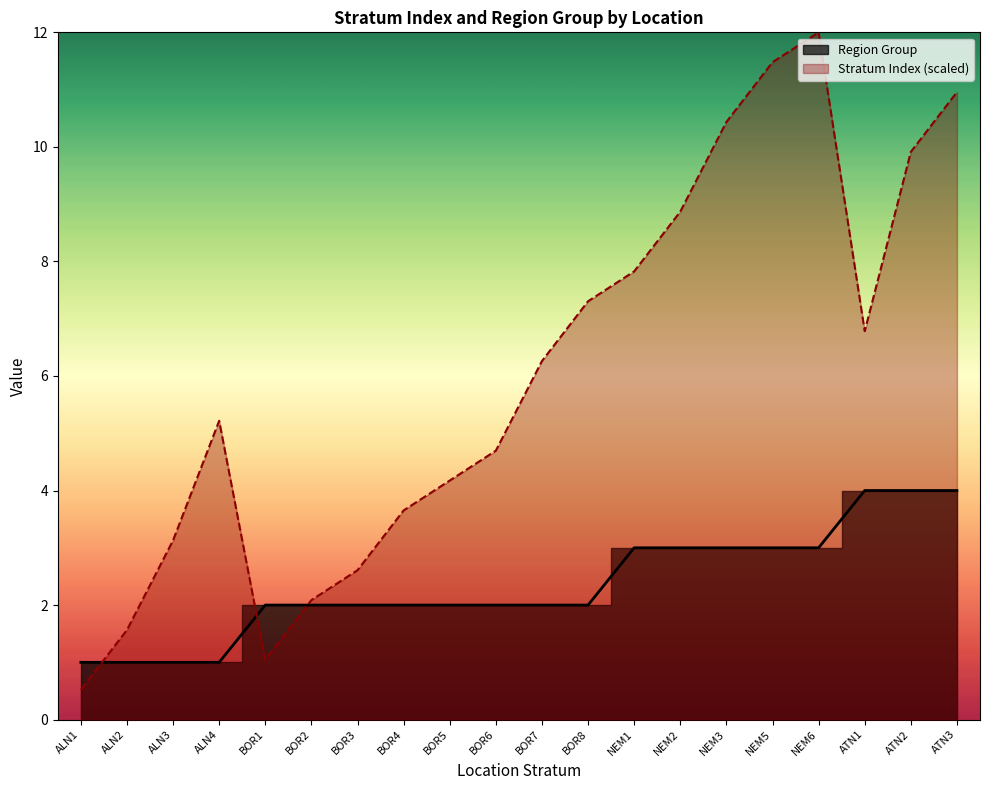

How many lines are shown in the chart?

2